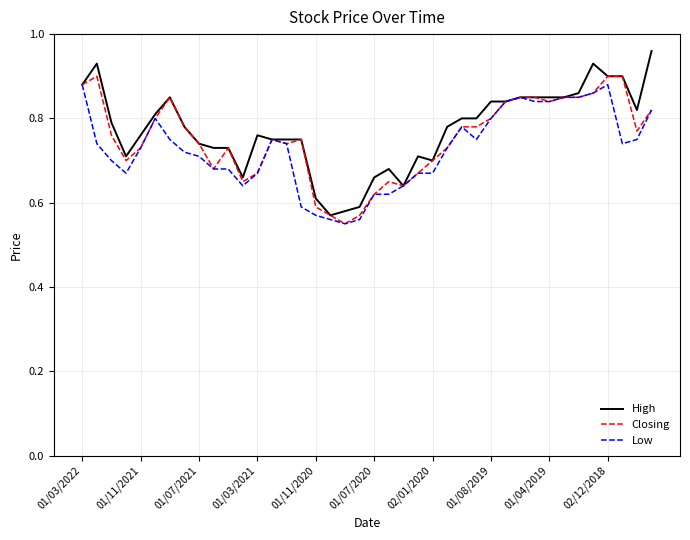

Which series has the largest range (max minus min)?

High